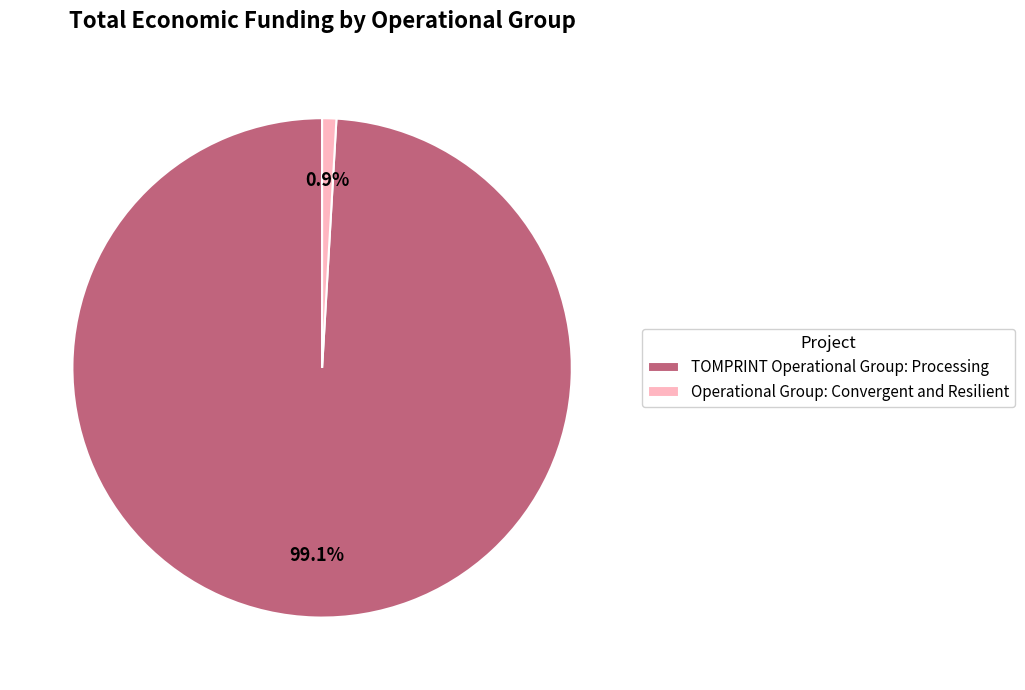

What is the largest slice in the pie chart?

TOMPRINT Operational Group: Processing